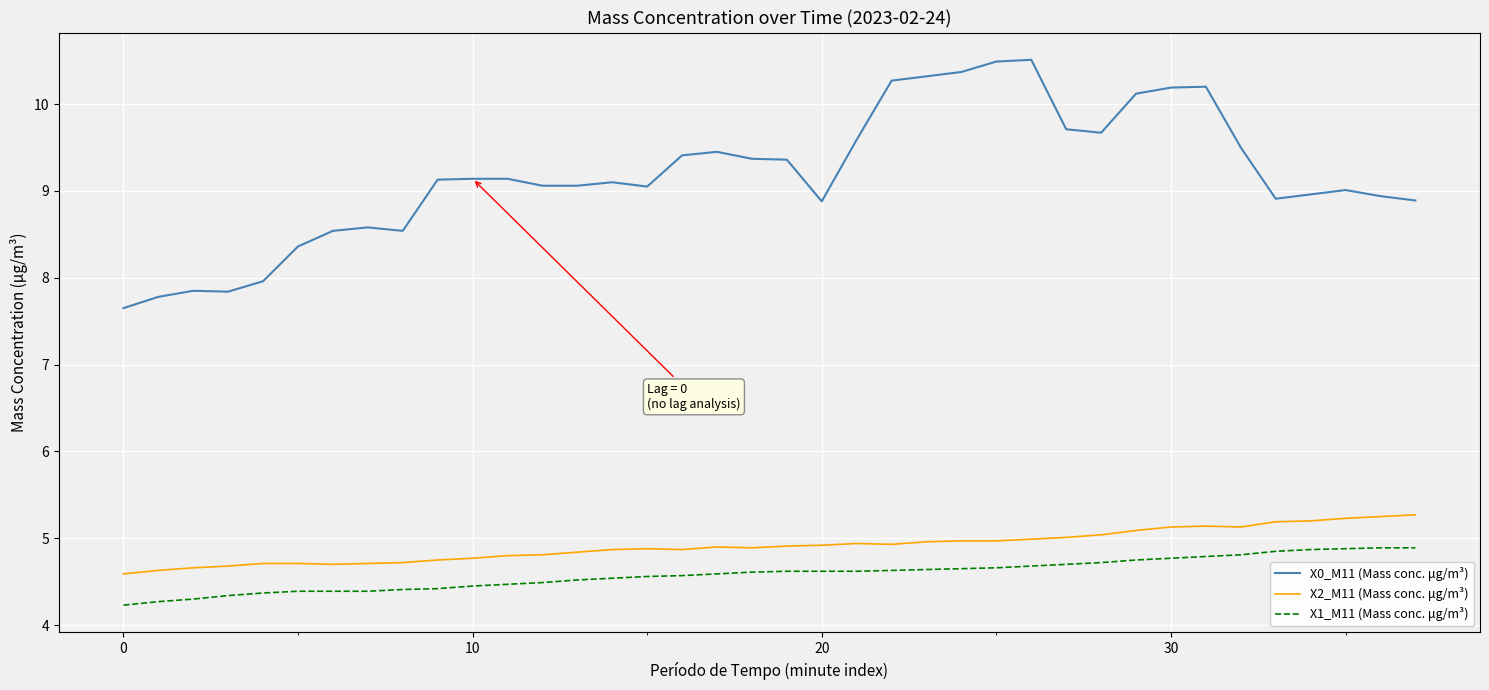

Which series has the largest total across all categories?

X0_M11 (Mass conc. μg/m³)